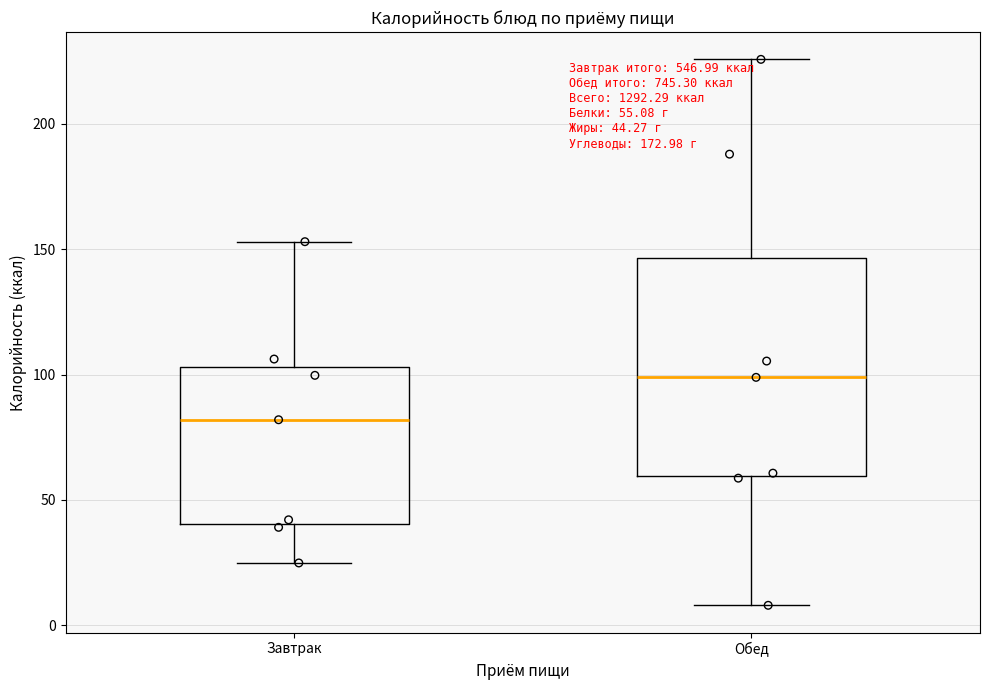

Which box's median line is the highest?

Обед